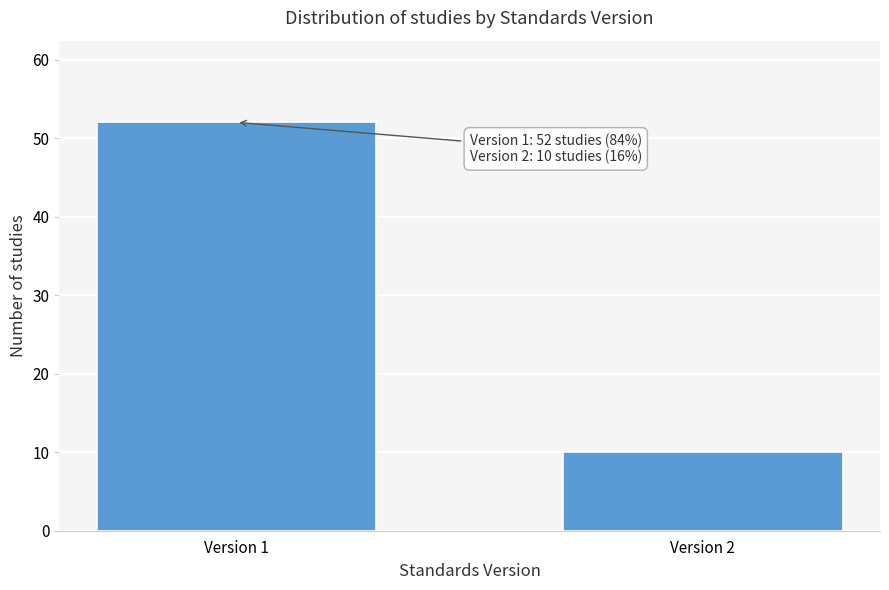

Reading right to left, extract all data points from this chart.

10	52